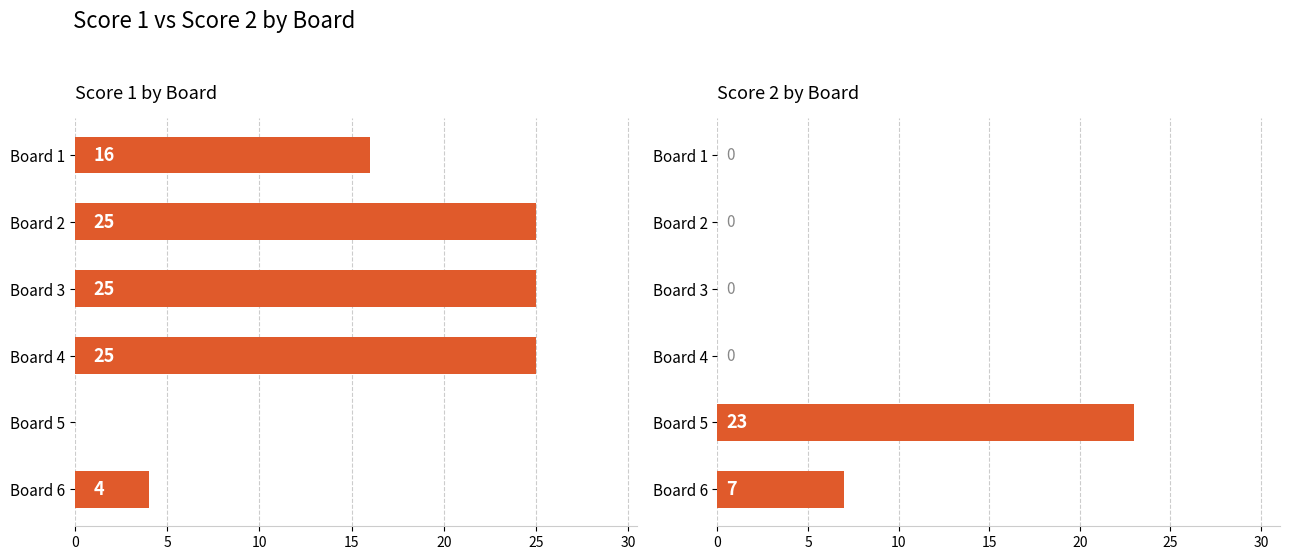

Reading left to right, what are all the values shown in this chart?

Score 1: 16	25	25	25	0	4
Score 2: 0	0	0	0	23	7